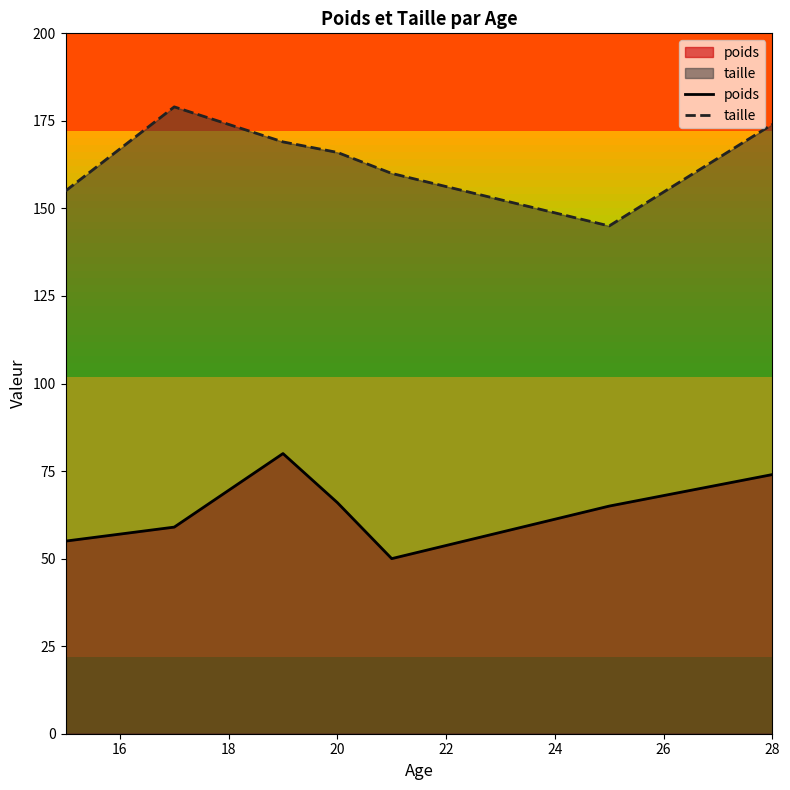

What is the difference between the maximum and minimum values in the taille series?

34